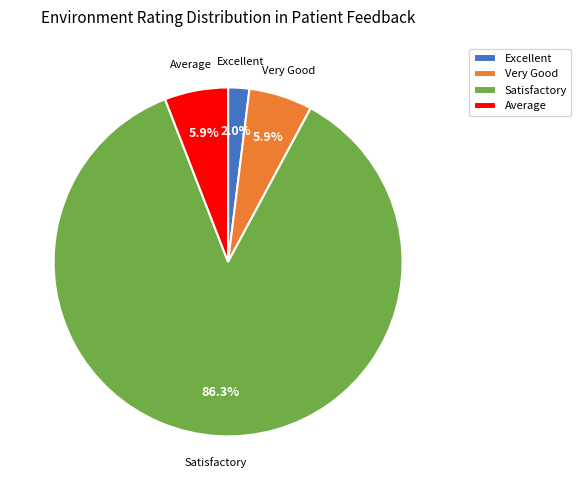

True or false: Excellent accounts for 2% of the total.

True